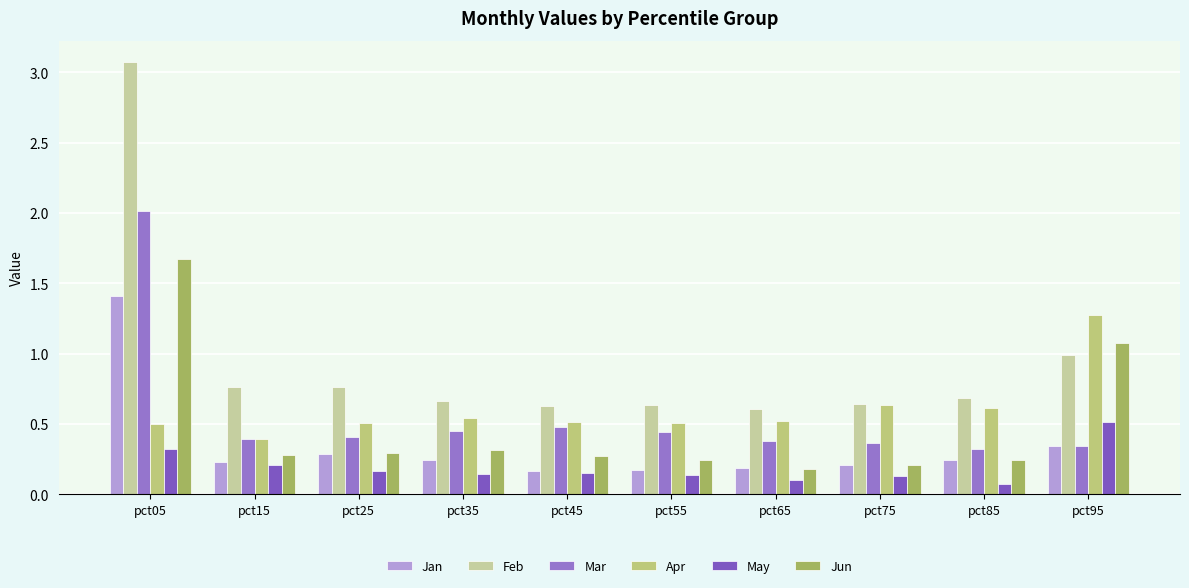

How many categories are shown in the chart?

10